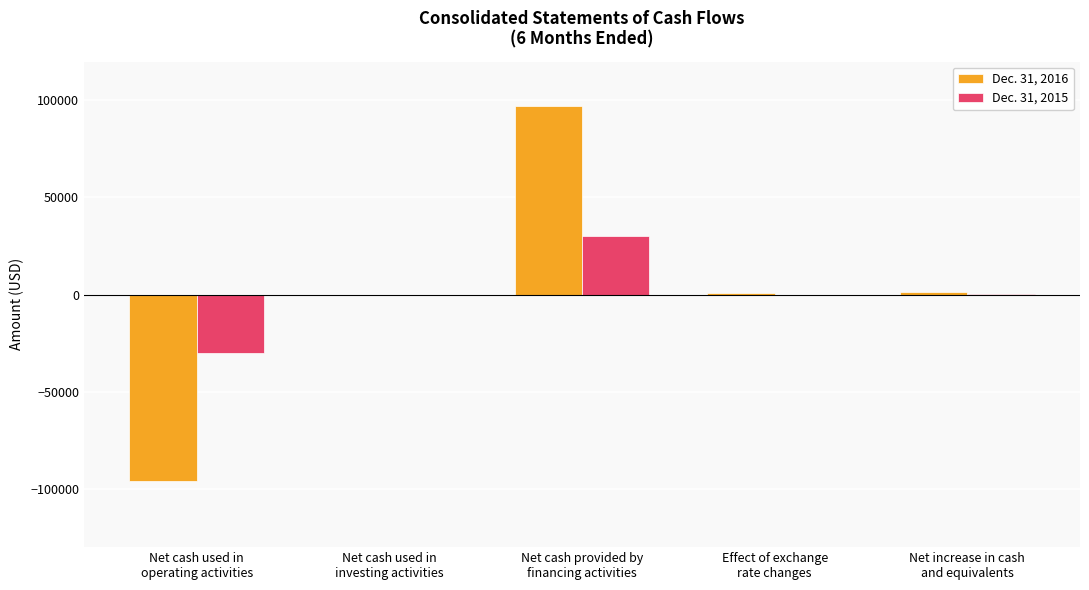

True or false: Dec. 31, 2015 has a value of 10348 at Net cash provided by
financing activities.

False